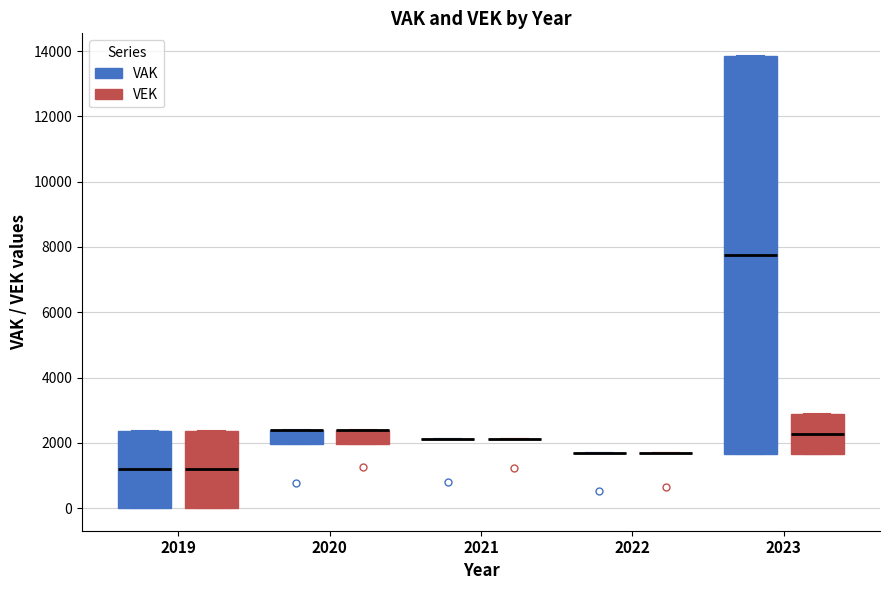

Reading left to right, read every box against the y-axis: the position of its median line, the range the box covers, and the ends of its whiskers. The values are not printed on the chart, so give them approximately, as read against the axis.

2019 (VAK): median 1200, box 0 to 2400, whiskers 0 to 2400
2019 (VEK): median 1200, box 0 to 2400, whiskers 0 to 2400
2020 (VAK): median 2400 (drawn on the box's upper edge), box 2000 to 2400, whiskers 2000 to 2400
2020 (VEK): median 2400 (drawn on the box's upper edge), box 2000 to 2400, whiskers 2000 to 2400
2021 (VAK): box collapsed to a line at 2200, whiskers 2200 to 2200
2021 (VEK): box collapsed to a line at 2200, whiskers 2200 to 2200
2022 (VAK): box collapsed to a line at 1600, whiskers 1600 to 1600
2022 (VEK): box collapsed to a line at 1600, whiskers 1600 to 1600
2023 (VAK): median 7800, box 1600 to 13800, whiskers 1600 to 13800
2023 (VEK): median 2200, box 1600 to 2800, whiskers 1600 to 2800